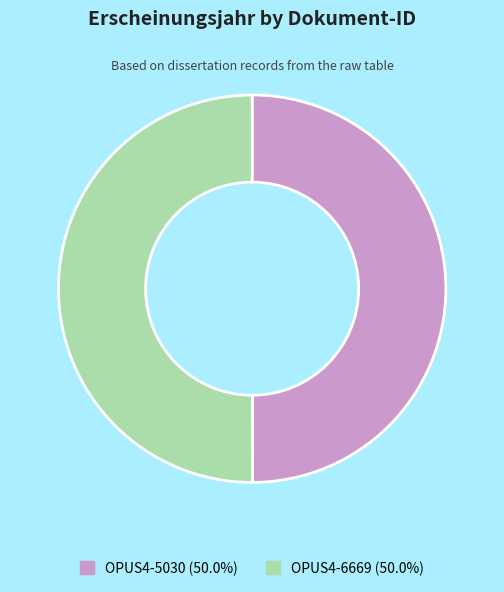

What is the ratio of the value at OPUS4-6669 (50.0%) to the value at OPUS4-5030 (50.0%)?

1.0